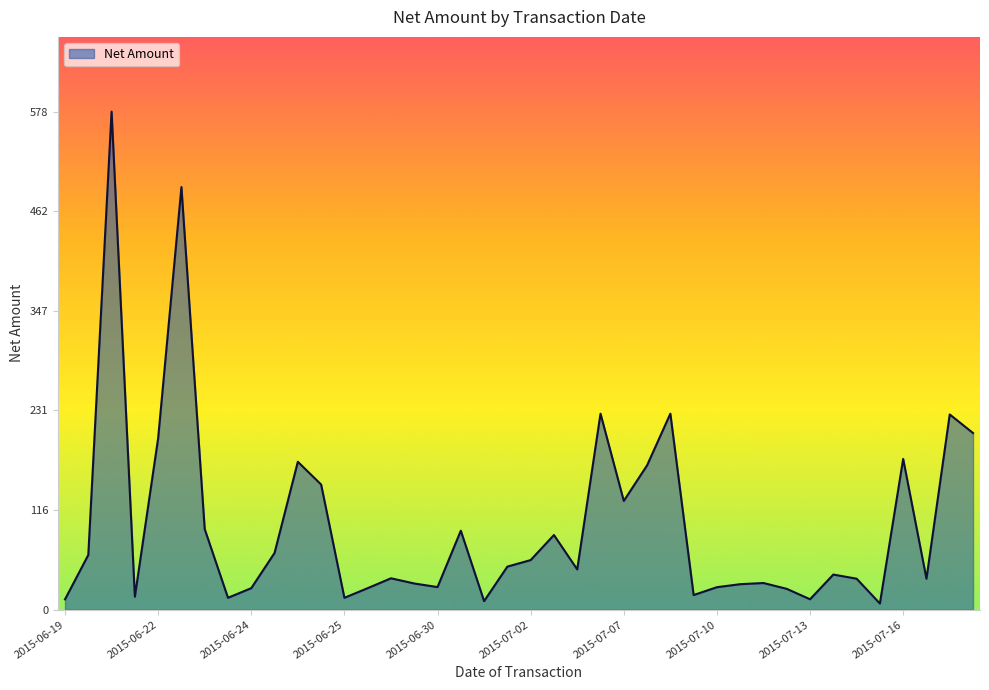

What is the maximum value shown in the chart?

578.1